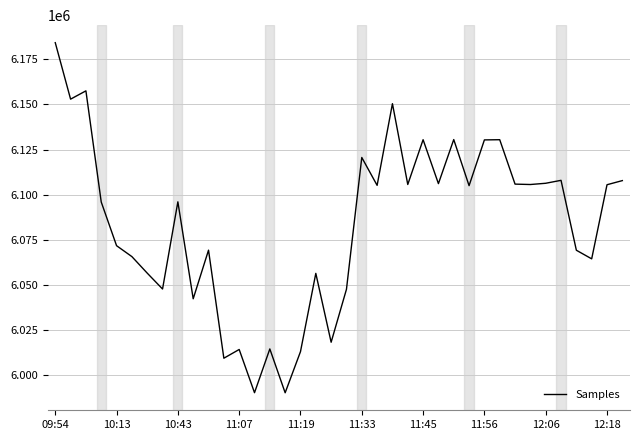

What is the difference between the maximum and minimum values?

193890